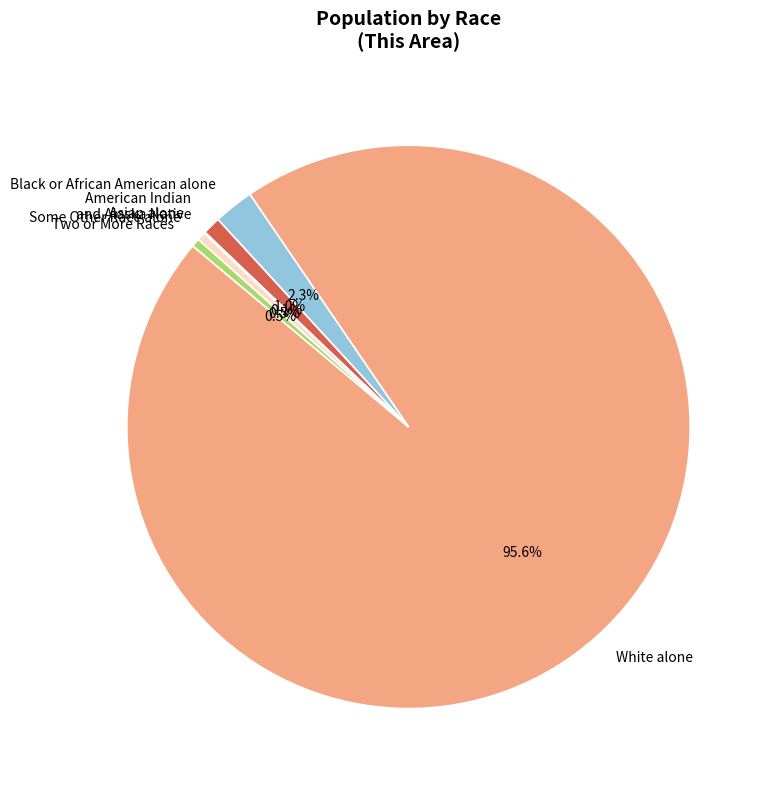

What percentage do Some Other Race alone and Black or African American alone together represent?

2.8%